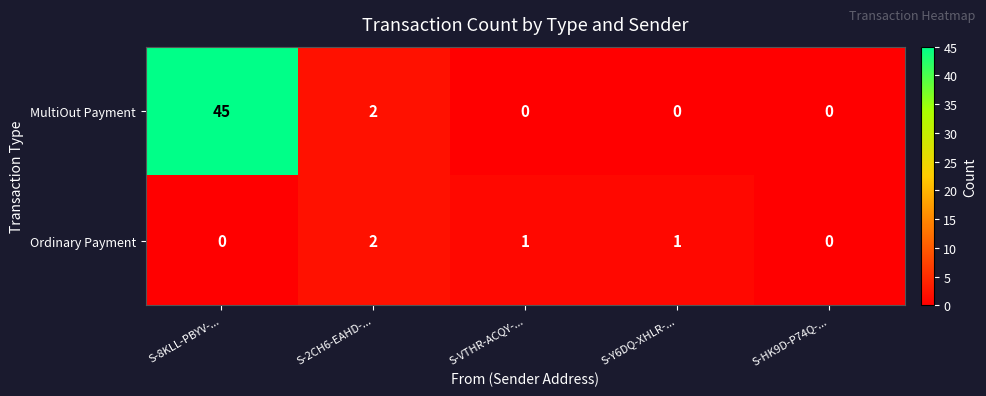

At S-Y6DQ-XHLR-..., list the series in order from smallest to largest.

MultiOut Payment, Ordinary Payment